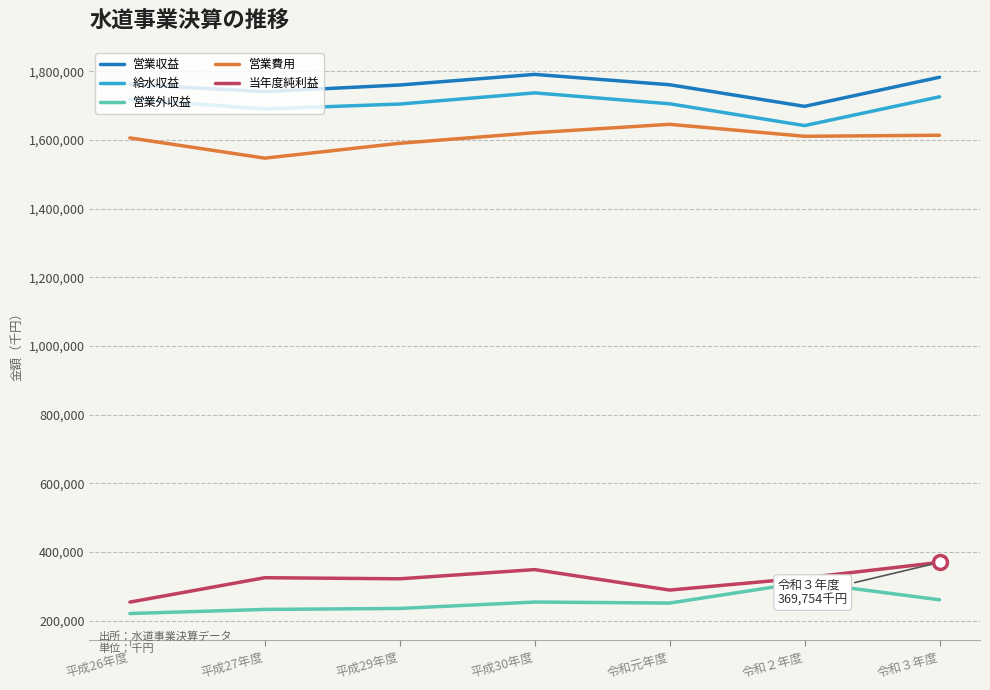

The value of 営業費用 at 平成26年度 is 2731155. True or false?

False